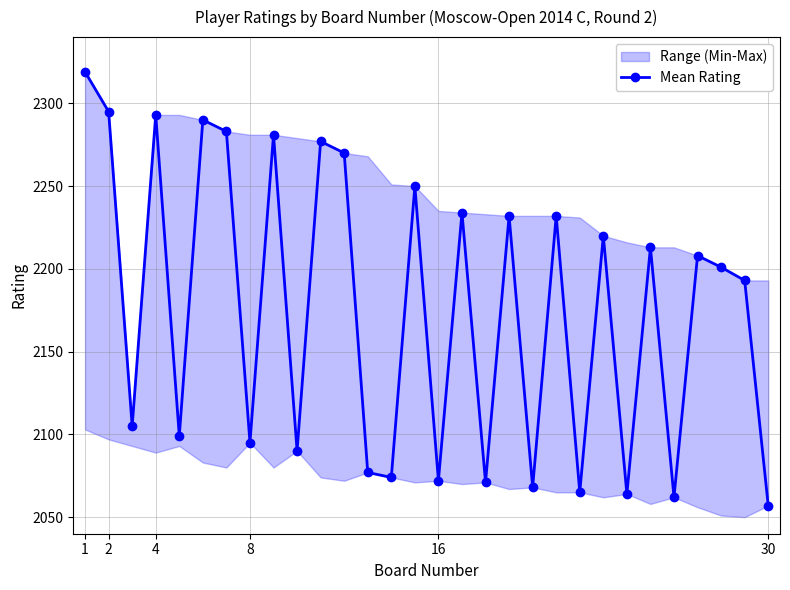

What is the highest value of the Mean Rating series?

2319